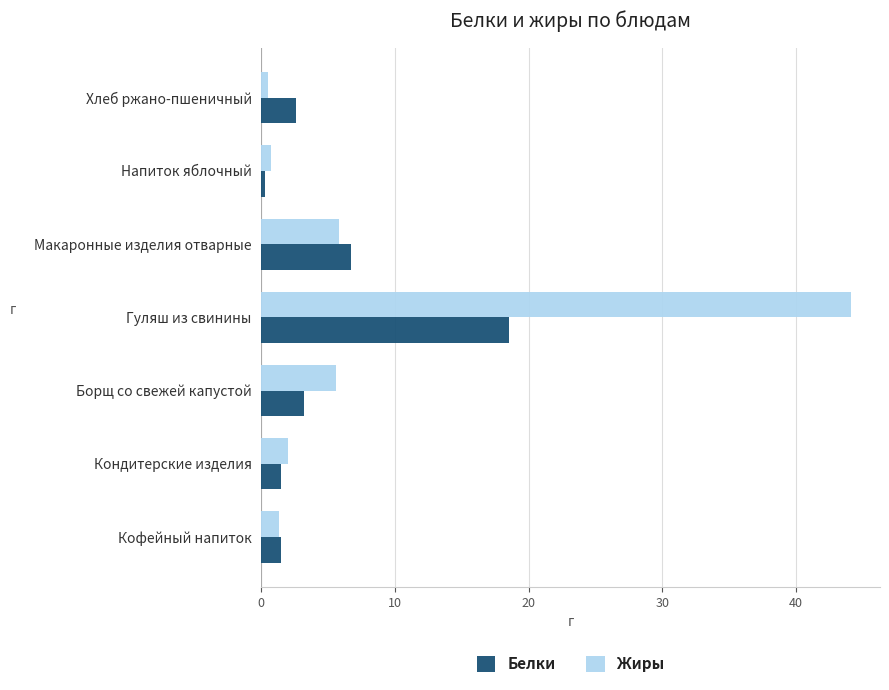

The Белки series shows 4.3 at Хлеб ржано-пшеничный. True or false?

False